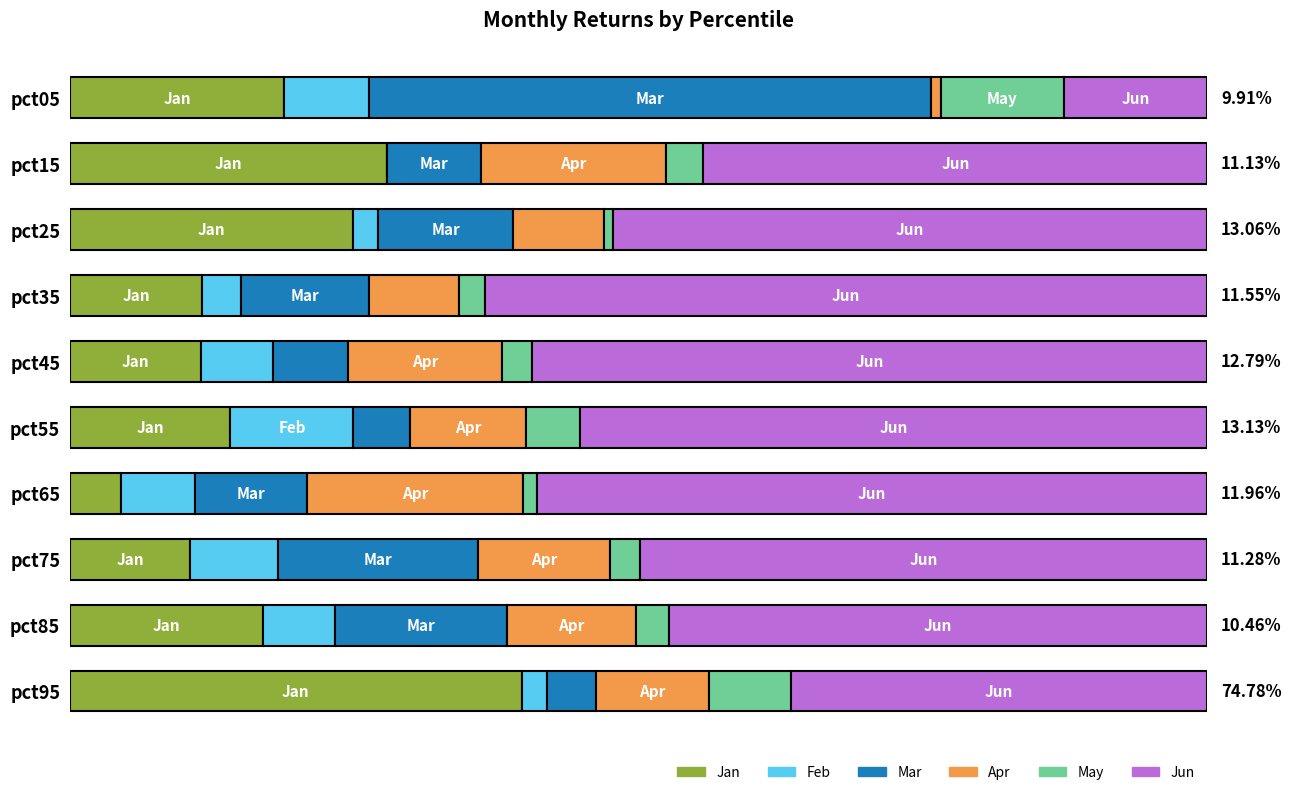

Reading left to right, extract all data points from this chart.

Jan: 0.2	0.3	0.2	0.1	0.1	0.1	0.0	0.1	0.2	0.4
Feb: 0.1	0.0	0.0	0.0	0.1	0.1	0.1	0.1	0.1	0.0
Mar: 0.5	0.1	0.1	0.1	0.1	0.0	0.1	0.2	0.2	0.0
Apr: 0.0	0.2	0.1	0.1	0.1	0.1	0.2	0.1	0.1	0.1
May: 0.1	0.0	0.0	0.0	0.0	0.0	0.0	0.0	0.0	0.1
Jun: 0.1	0.4	0.5	0.6	0.6	0.6	0.6	0.5	0.5	0.4